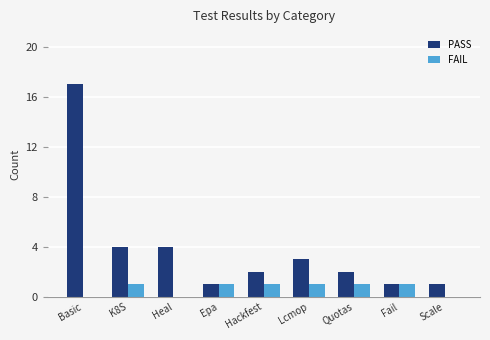

Count the number of data series in this chart.

2